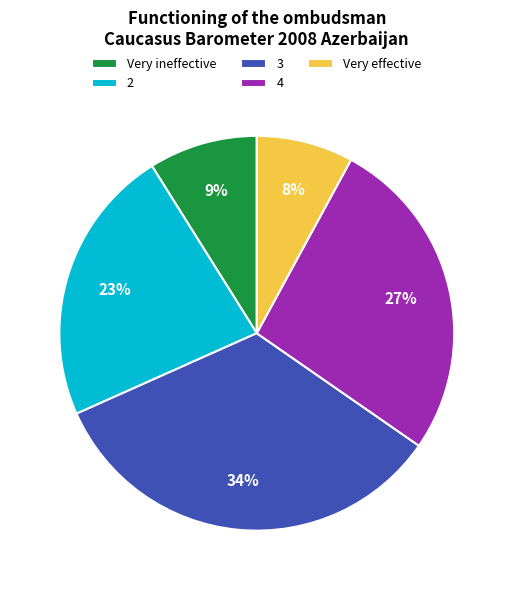

Does Very effective account for over 50% of the chart?

No